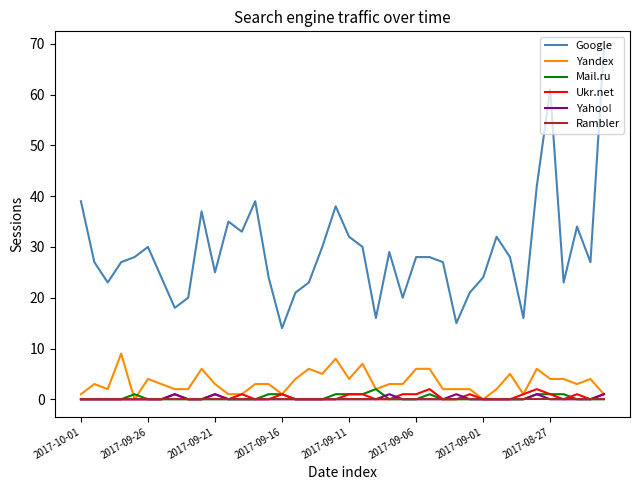

True or false: Google and Rambler intersect in this chart.

False